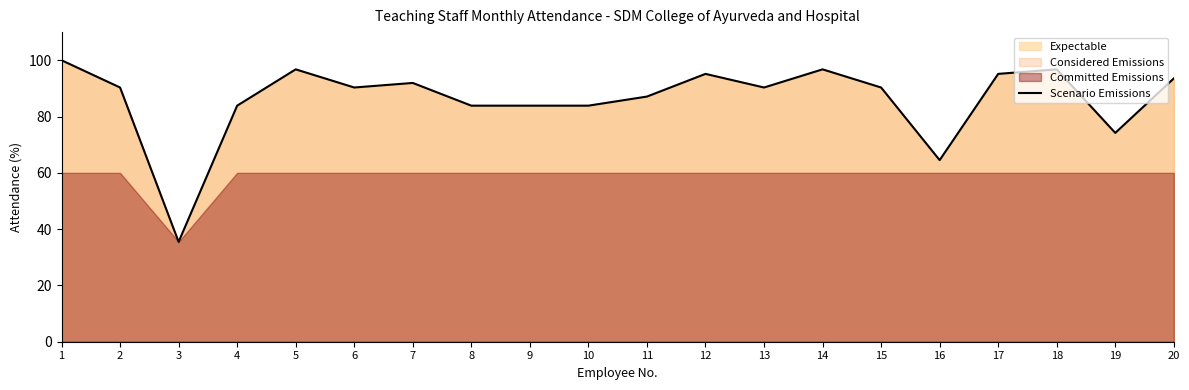

At which category does the chart reach its peak across all series?

1